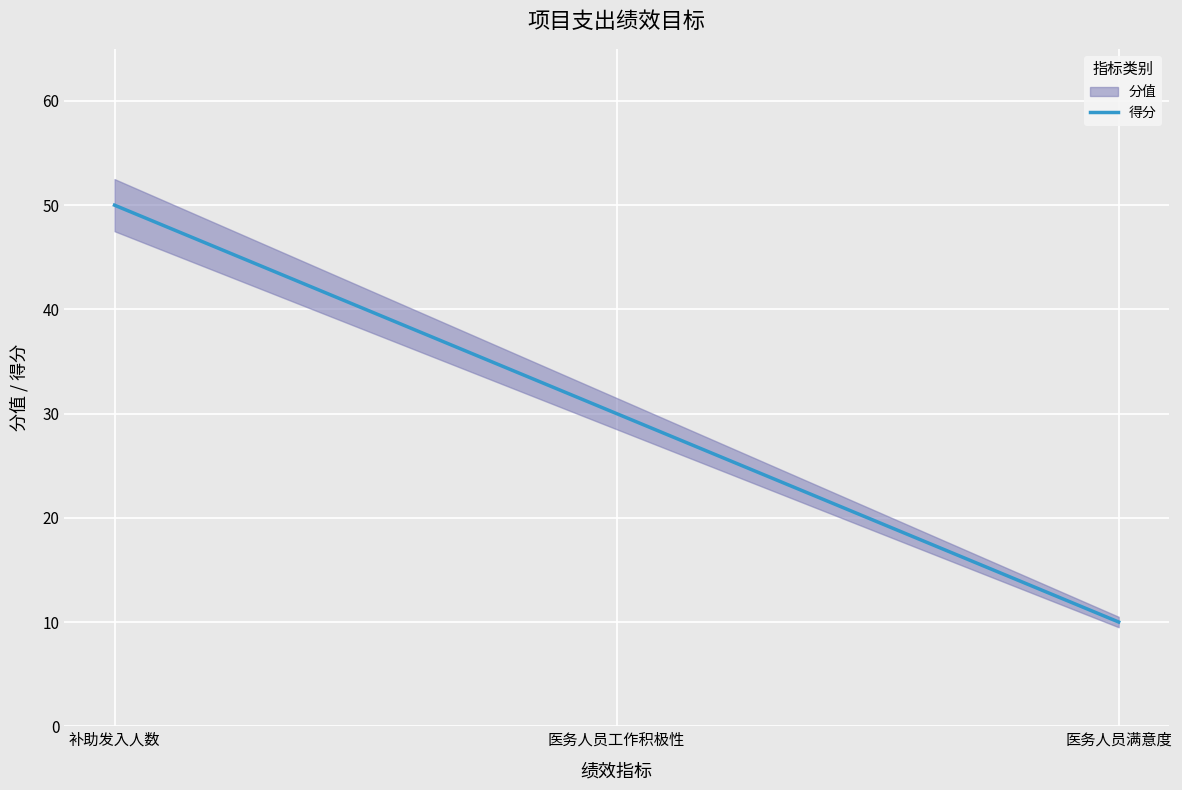

List the labels in order of value, largest first.

补助发入人数, 医务人员工作积极性, 医务人员满意度